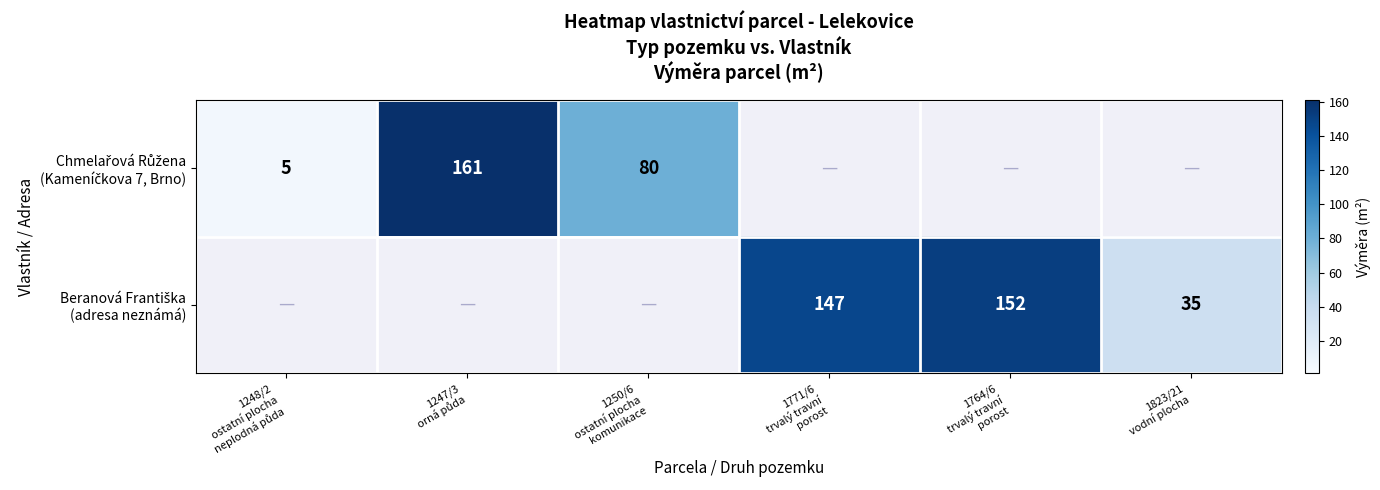

Rank the series by their maximum value, from highest to lowest.

Chmelařová Růžena (Kameníčkova 7, Brno), Beranová Františka (adresa neznámá)